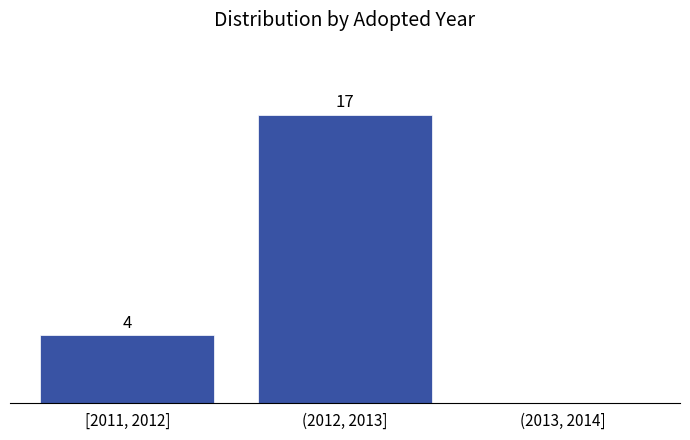

At which label is the value closest to 8?

[2011, 2012]